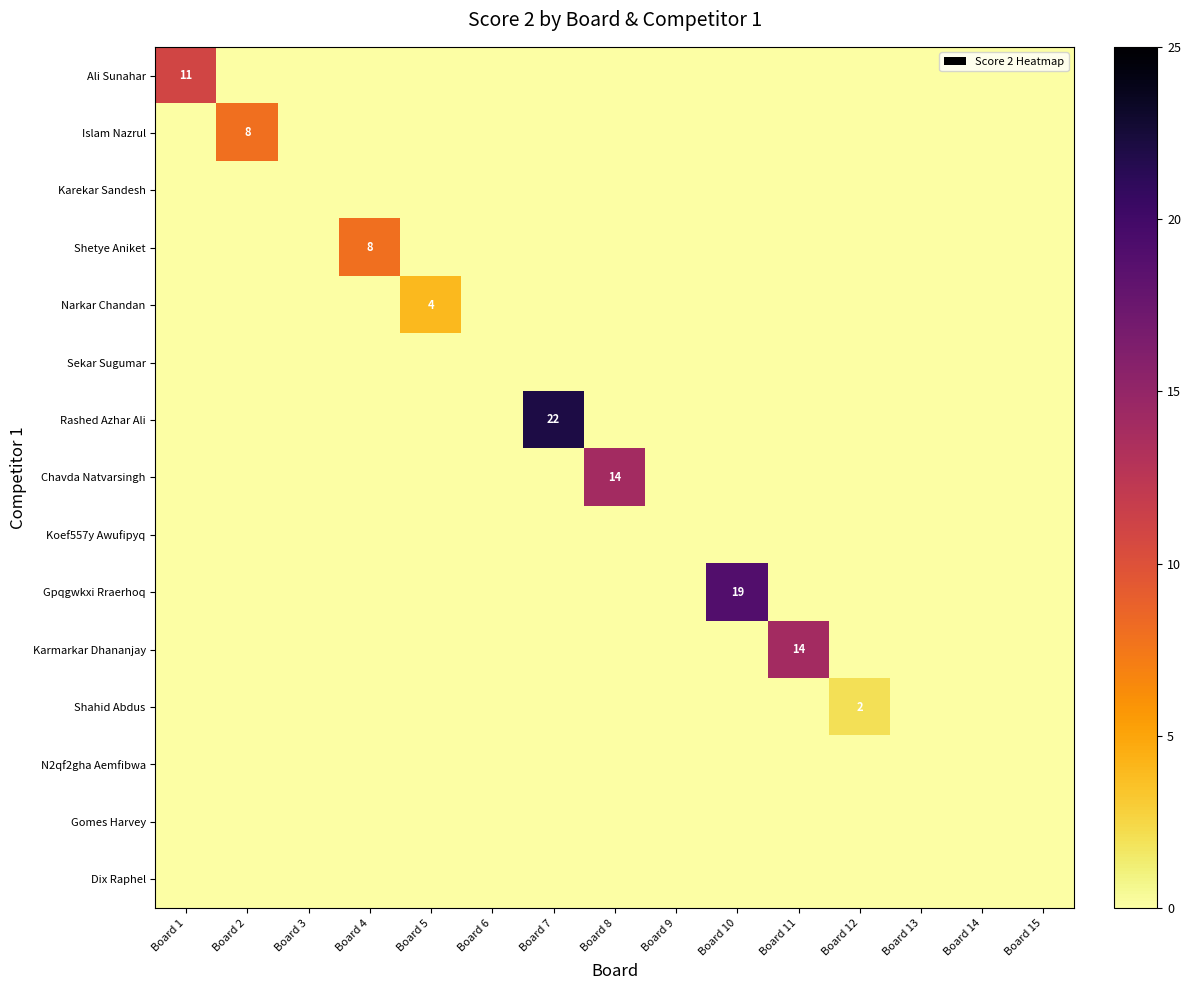

At Board 10, list the series in order from smallest to largest.

Ali Sunahar, Islam Nazrul, Karekar Sandesh, Shetye Aniket, Narkar Chandan, Sekar Sugumar, Rashed Azhar Ali, Chavda Natvarsingh, Koef557y Awufipyq, Karmarkar Dhananjay, Shahid Abdus, N2qf2gha Aemfibwa, Gomes Harvey, Dix Raphel, Gpqgwkxi Rraerhoq